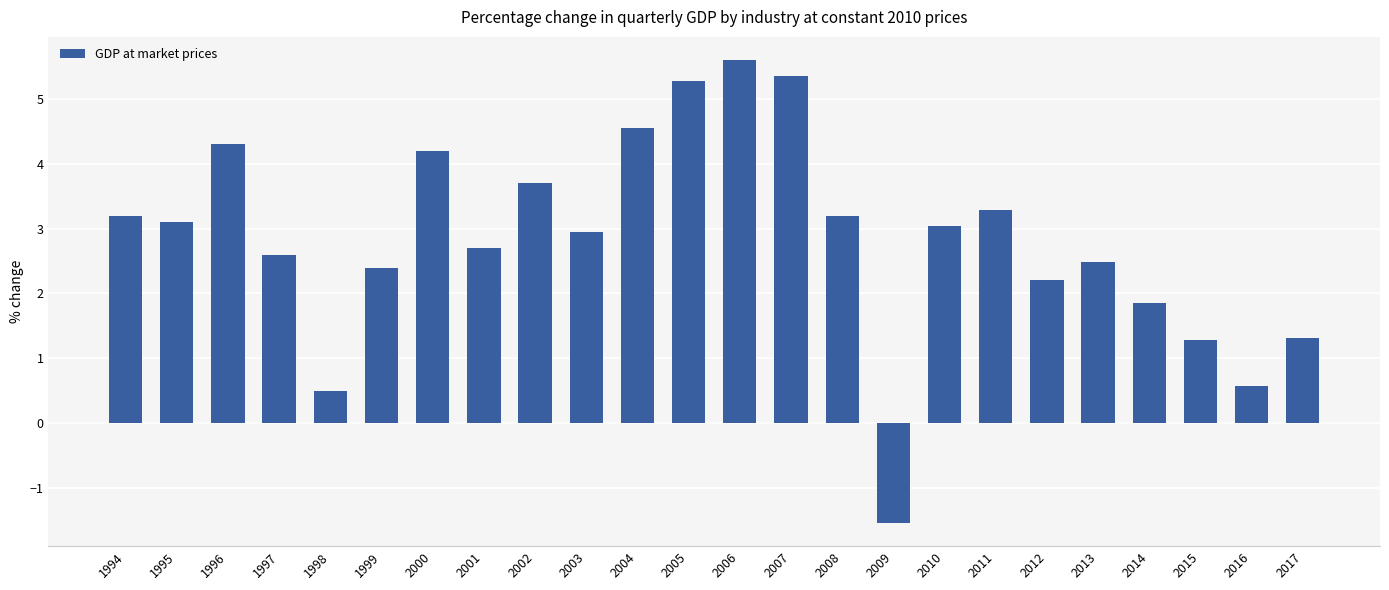

How many bars are there in total?

24